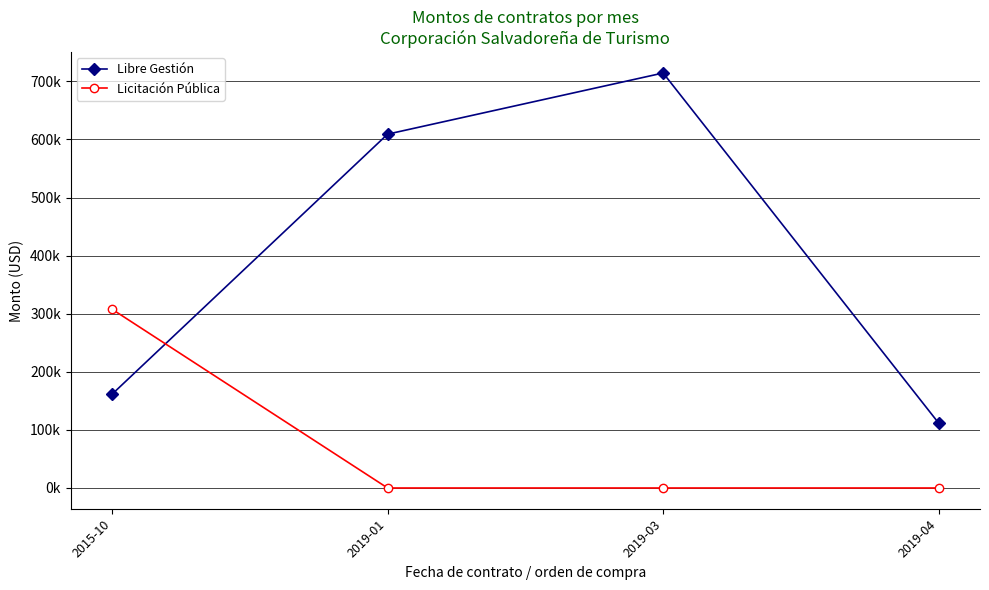

True or false: Libre Gestión and Licitación Pública cross at least once.

True